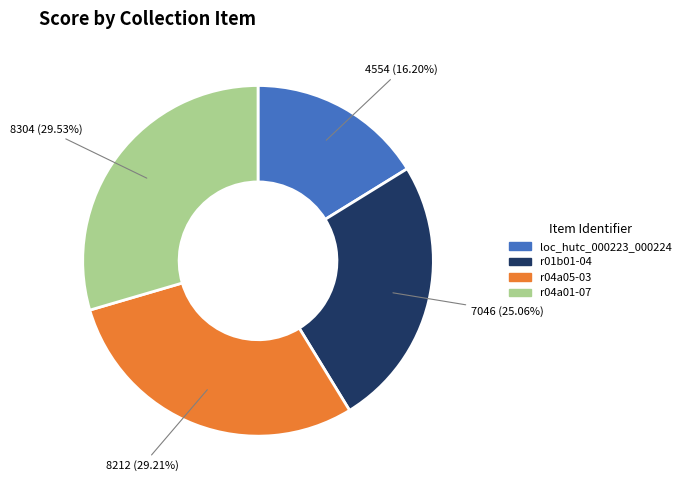

To the nearest percent, what percentage of the pie is r04a01-07?

30%